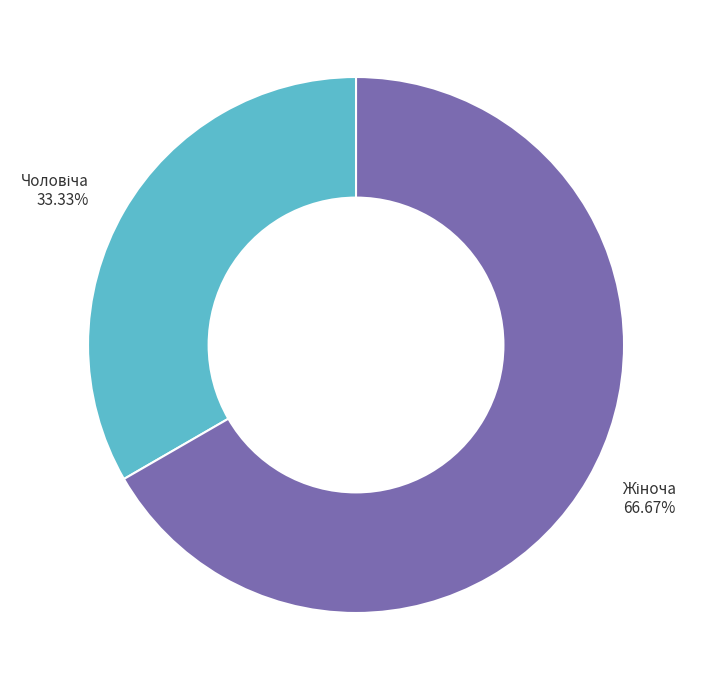

Is there any slice that represents more than half of the pie?

Yes